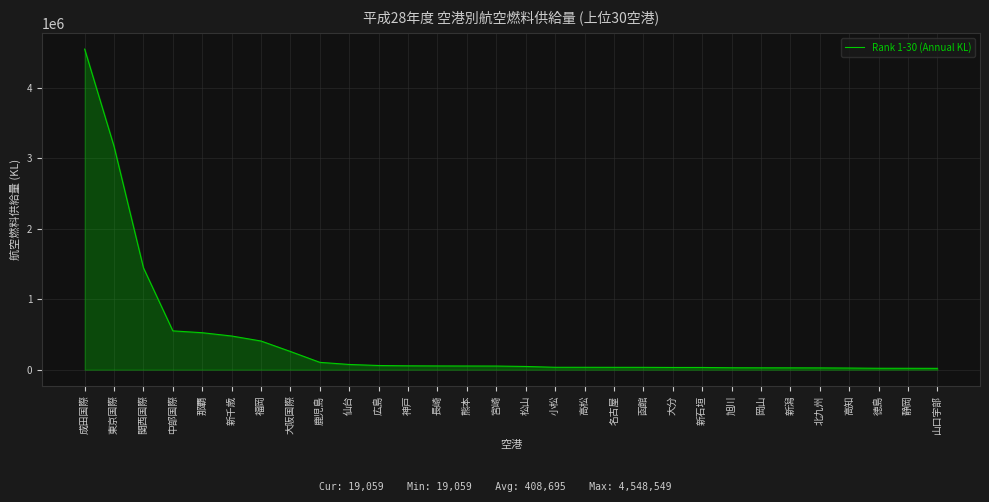

What is the difference between the maximum and minimum values?

4529490